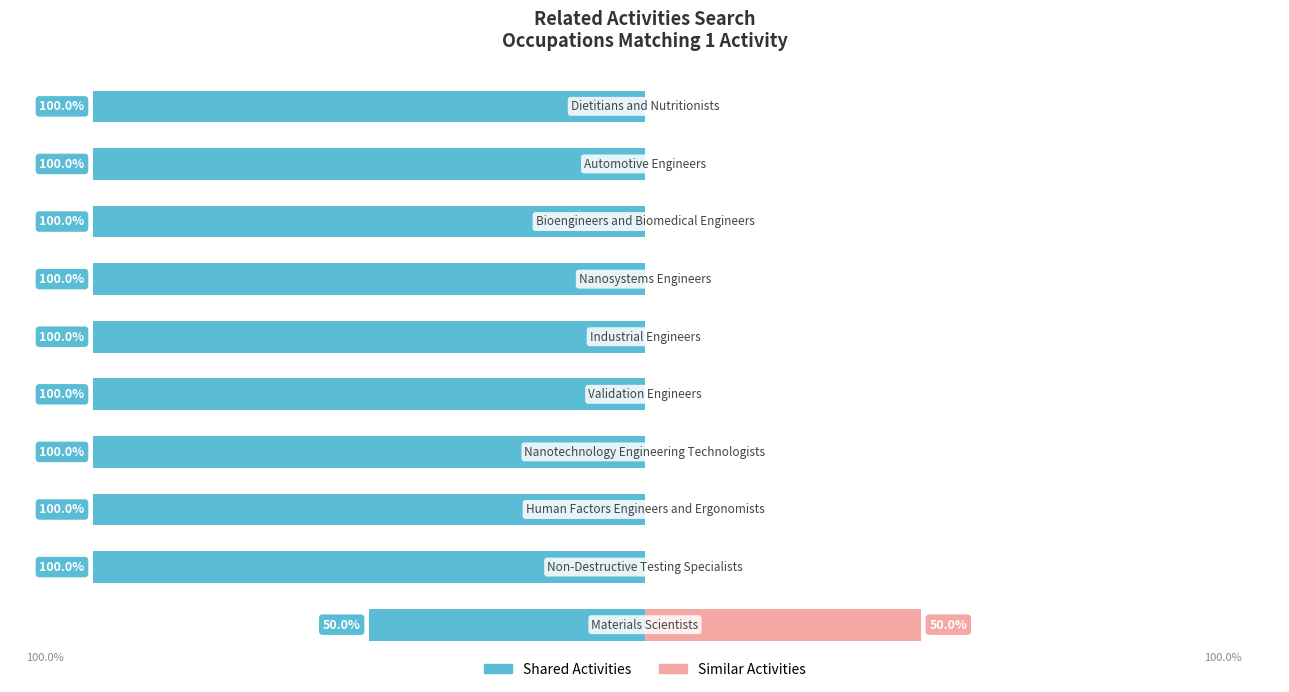

How many groups of bars are there?

10